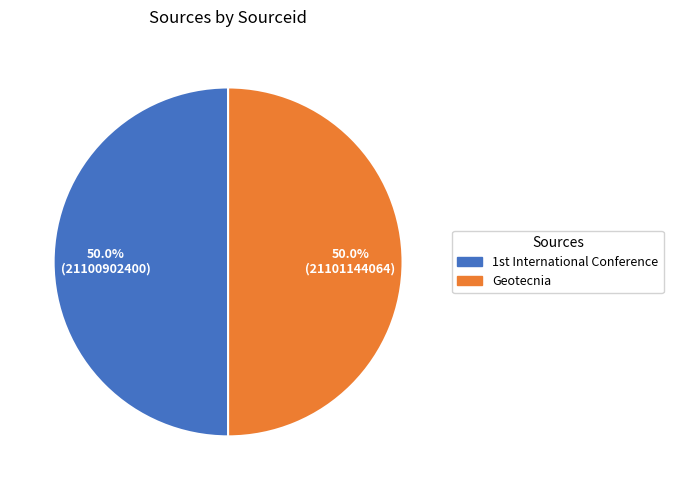

What percentage is the Geotecnia slice, to the nearest percent?

50%